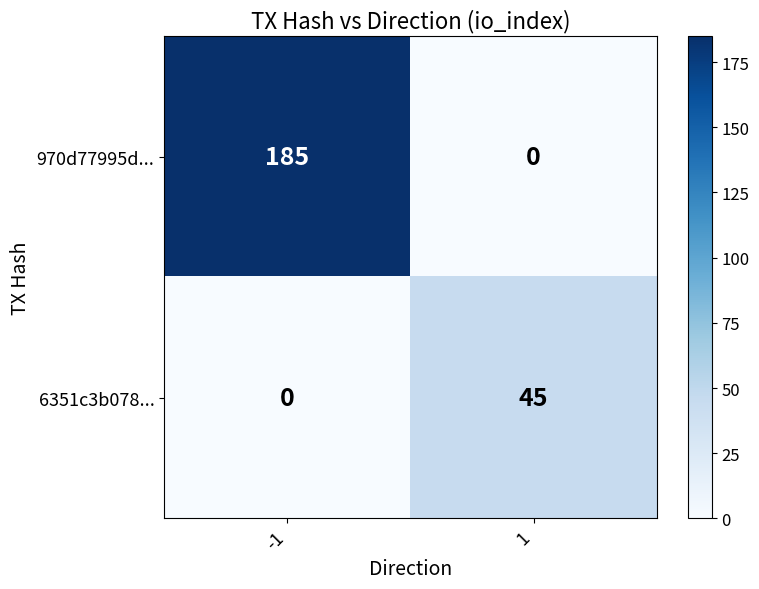

List the labels in order of 970d77995d... value, largest first.

-1, 1